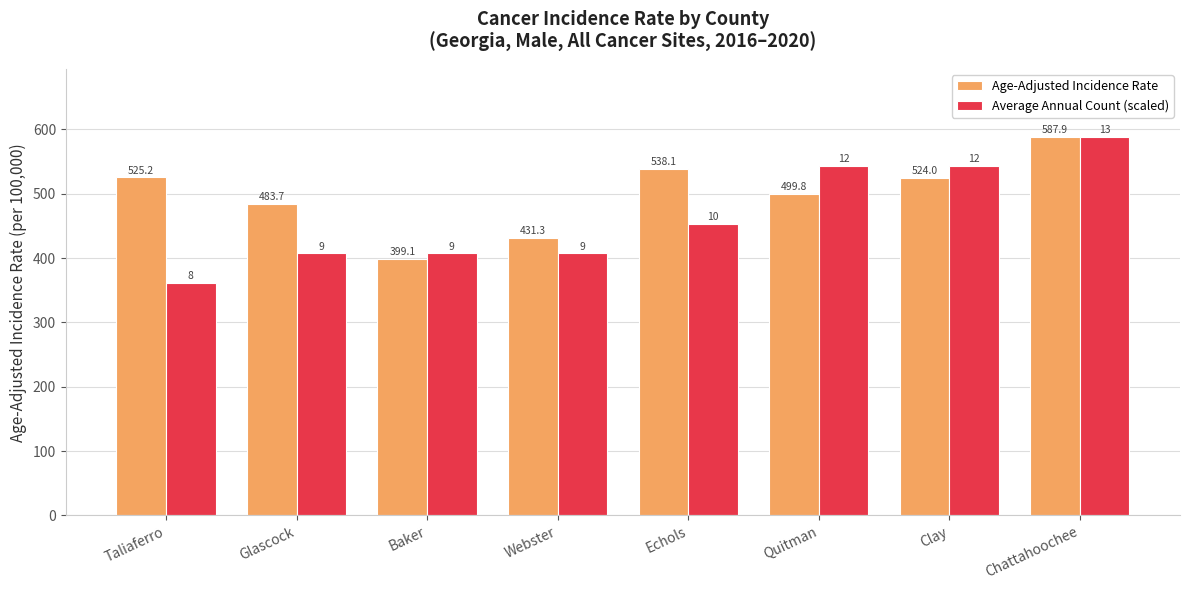

Is the value of Age-Adjusted Incidence Rate at Webster greater than the value of Average Annual Count (scaled) at Clay?

No